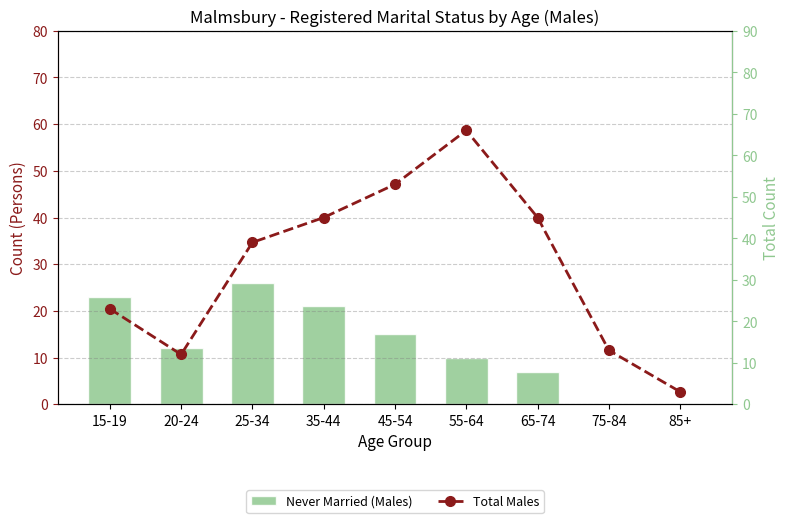

What is the label of the 8th bar from the left?

75-84